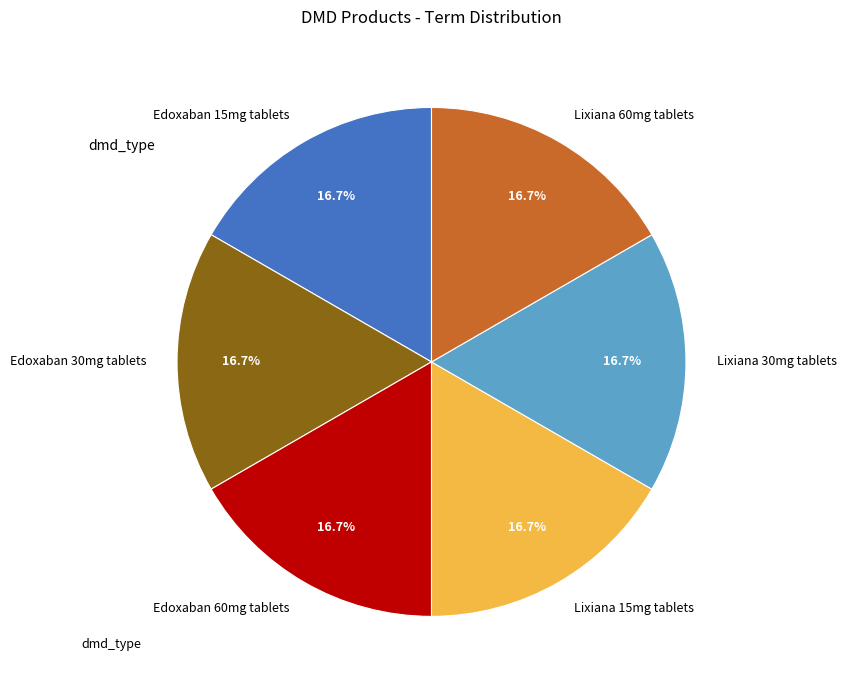

Approximately how many times larger is the value at Lixiana 60mg tablets compared to Lixiana 30mg tablets?

1.0